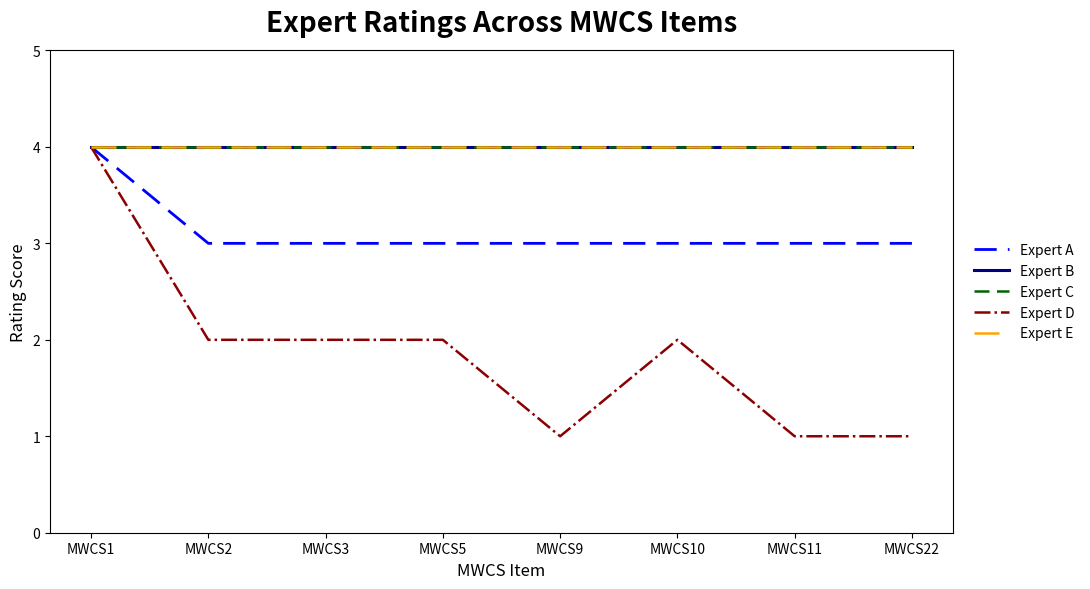

Does the chart display data point markers on the line(s)?

No